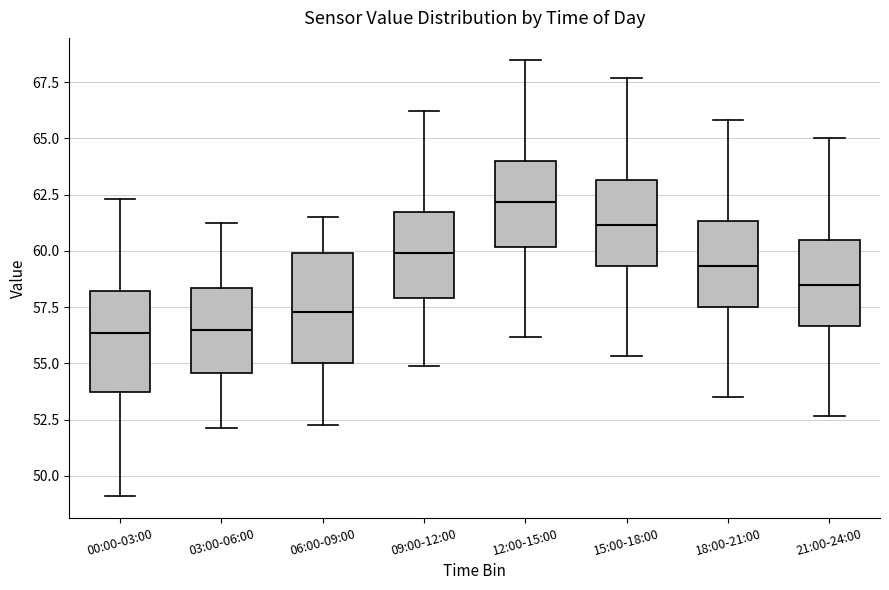

Where does the upper whisker of the box for 00:00-03:00 end on the y-axis? The values are not printed on the chart, so give them approximately, as read against the axis.

62.5